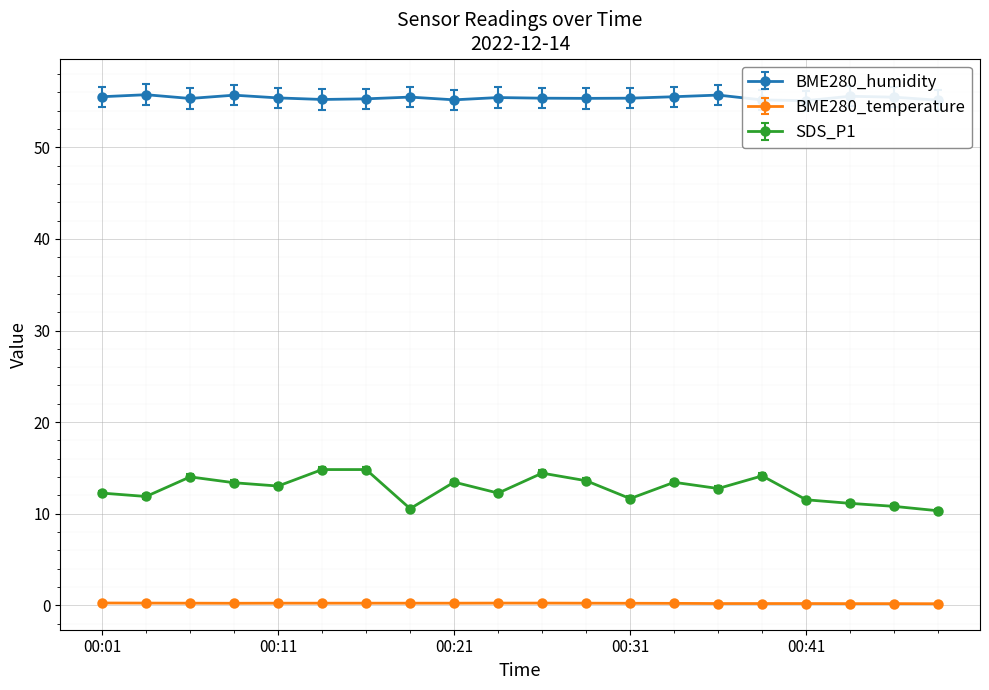

What are all the series names shown in the legend?

BME280_humidity, BME280_temperature, SDS_P1